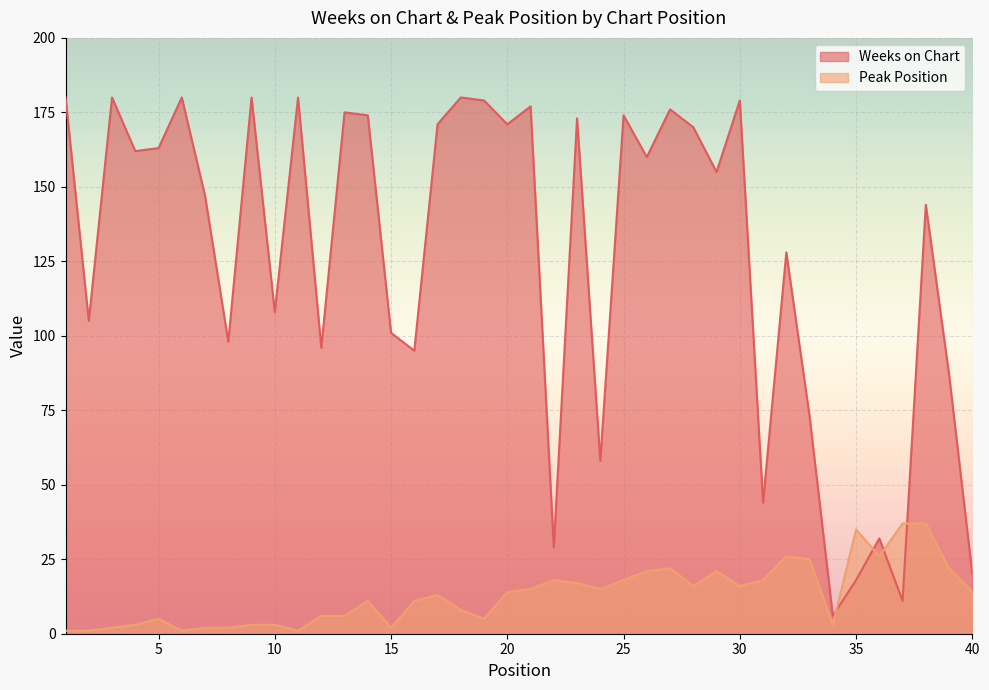

Which series has the largest total across all categories?

Weeks on Chart